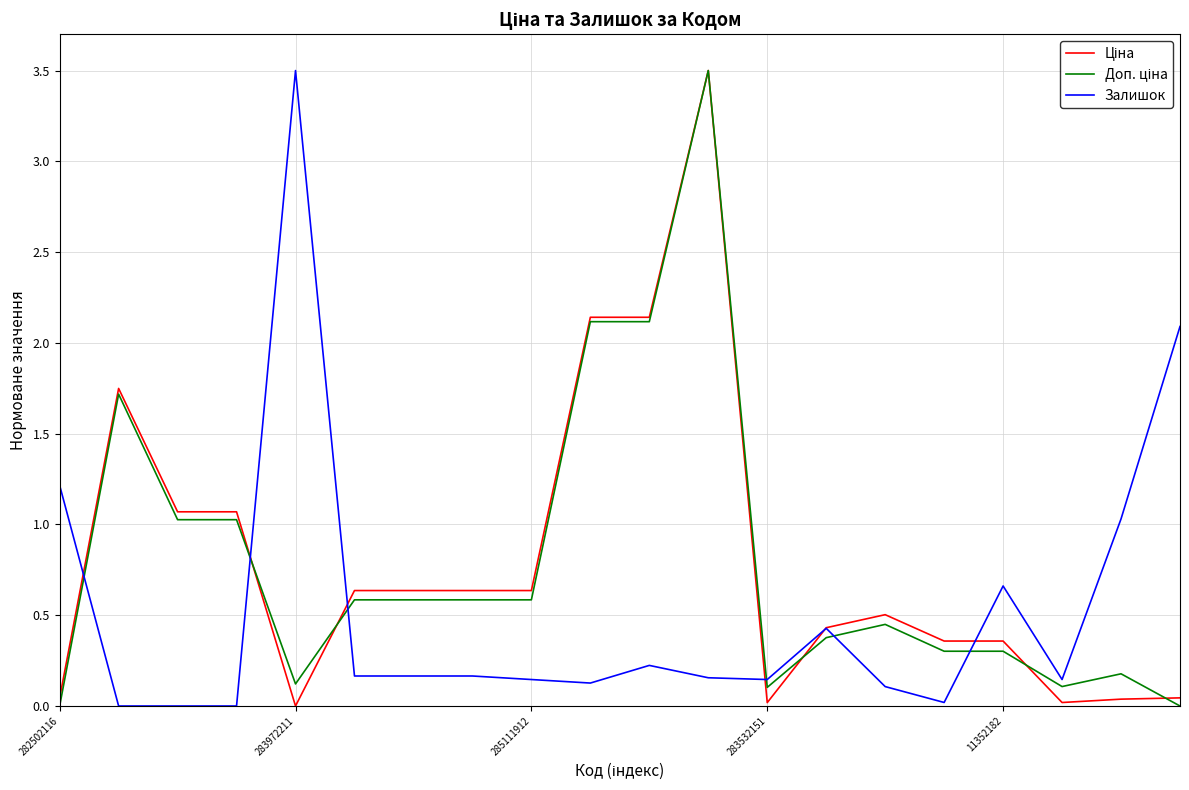

What is the greatest value displayed?

3.5